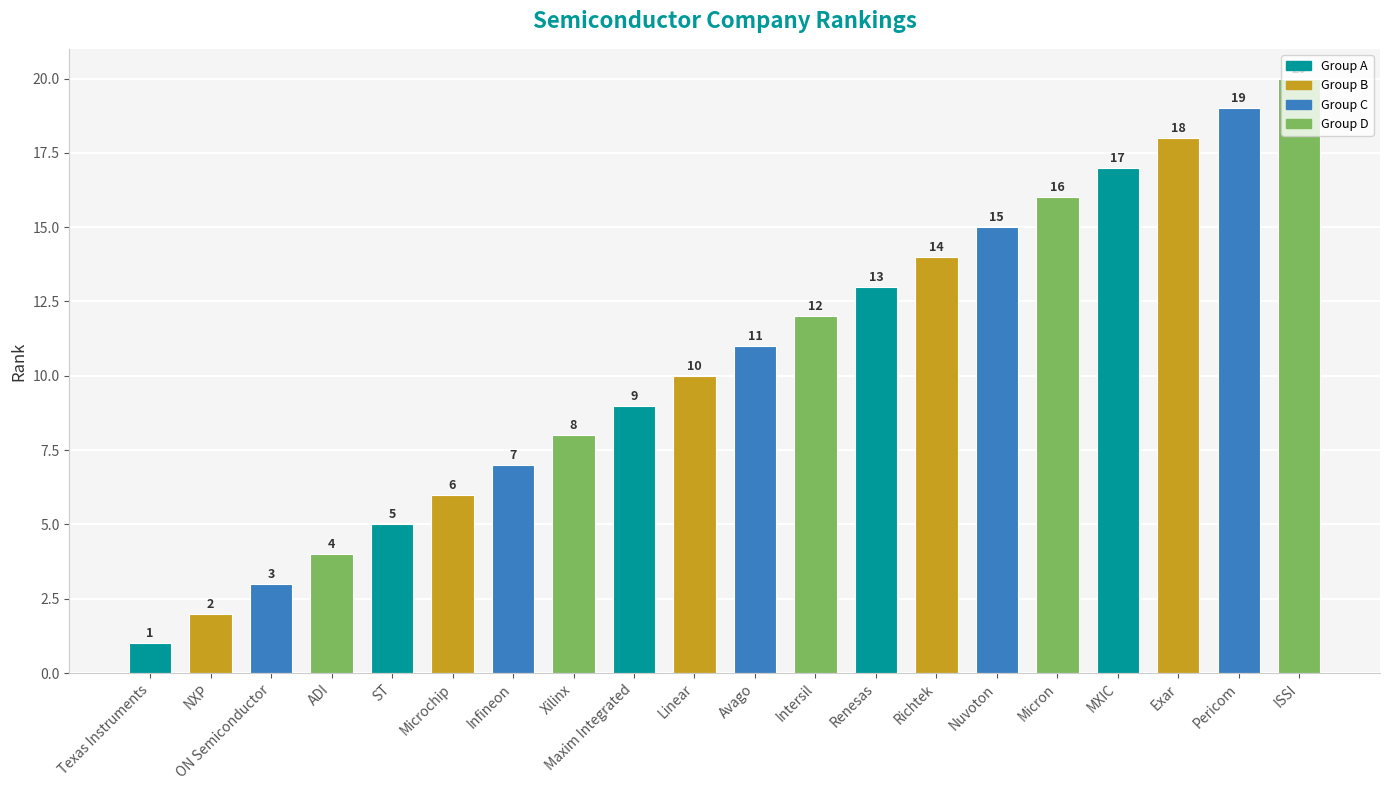

Reading left to right, what are all the values shown in this chart?

1	2	3	4	5	6	7	8	9	10	11	12	13	14	15	16	17	18	19	20